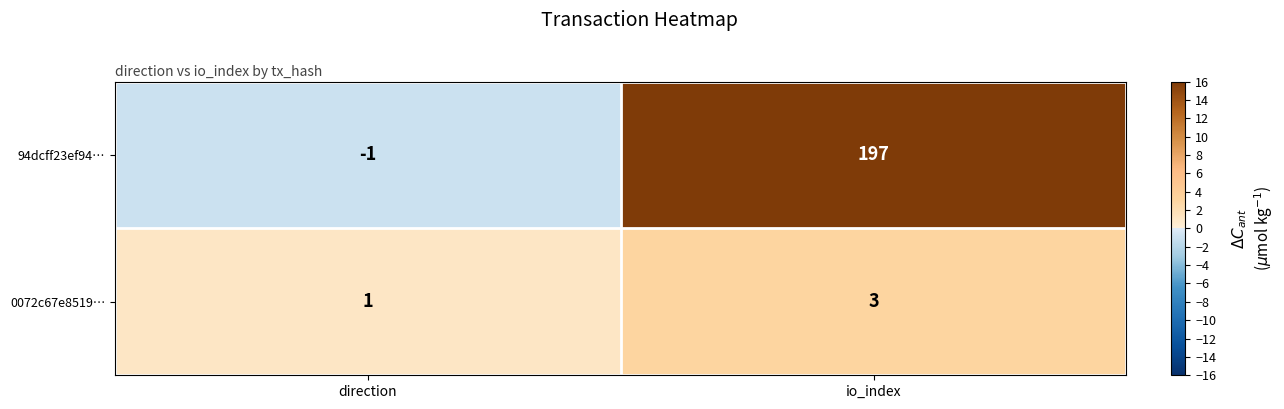

How many data points in 0072c67e8519… are less than 3?

1